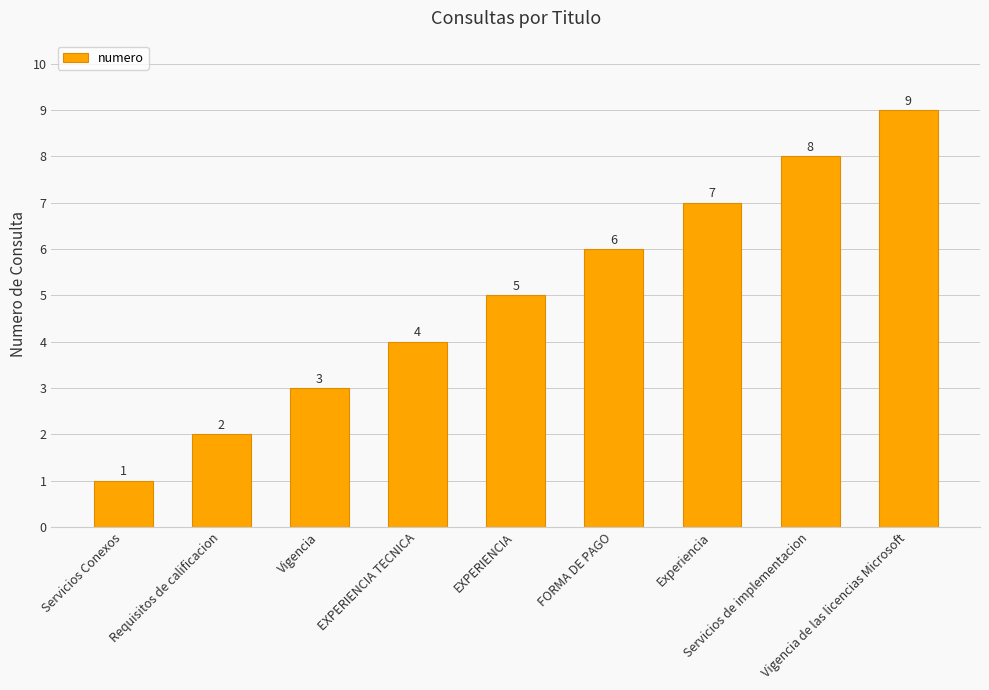

Approximately how many times larger is the value at Experiencia compared to Vigencia de las licencias Microsoft?

0.8